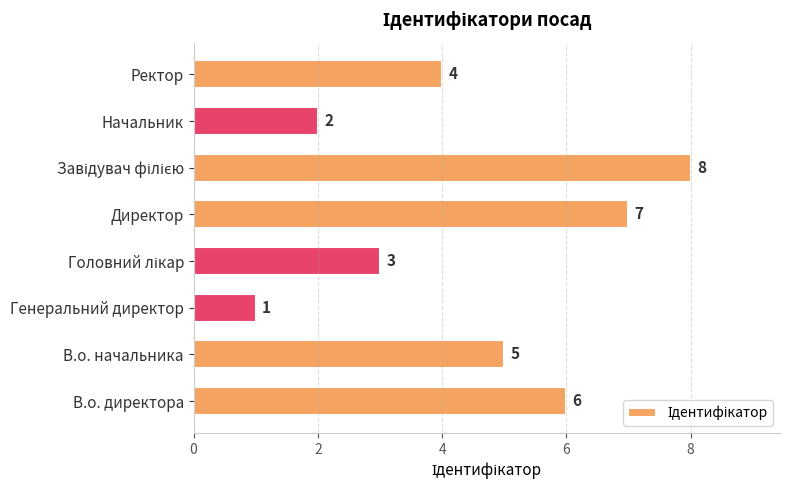

Is it true that the value at В.о. начальника is 9?

False